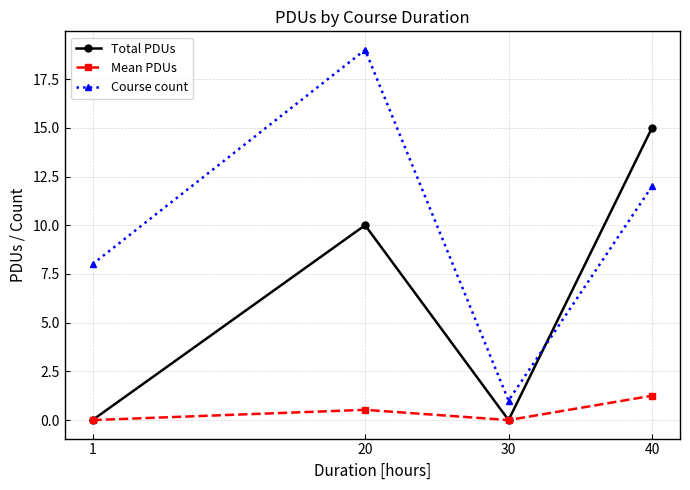

The value of Total PDUs at 30 is 0.0. True or false?

True